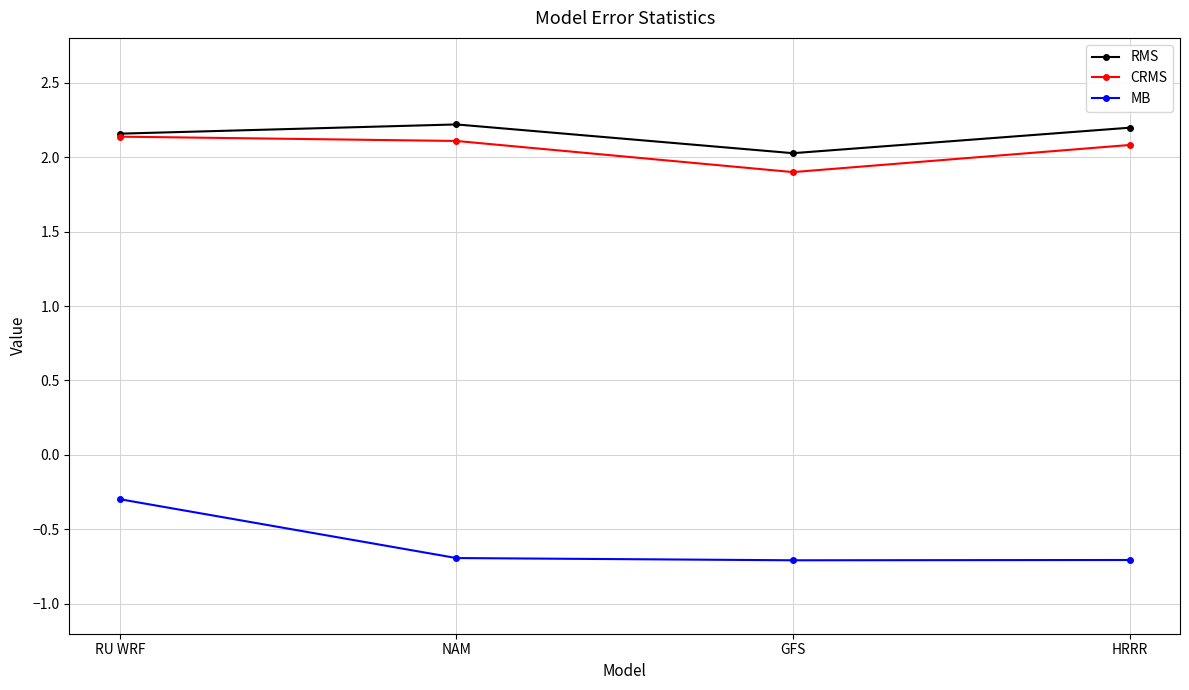

Is the value of MB at GFS greater than the value of CRMS at NAM?

No